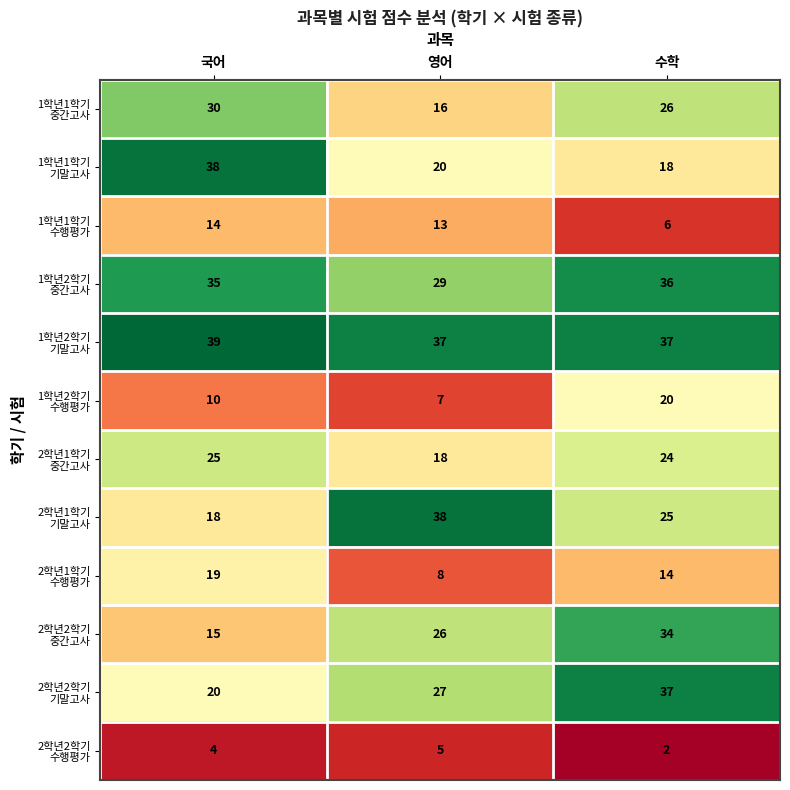

What is the difference between the highest and lowest values at 국어?

35